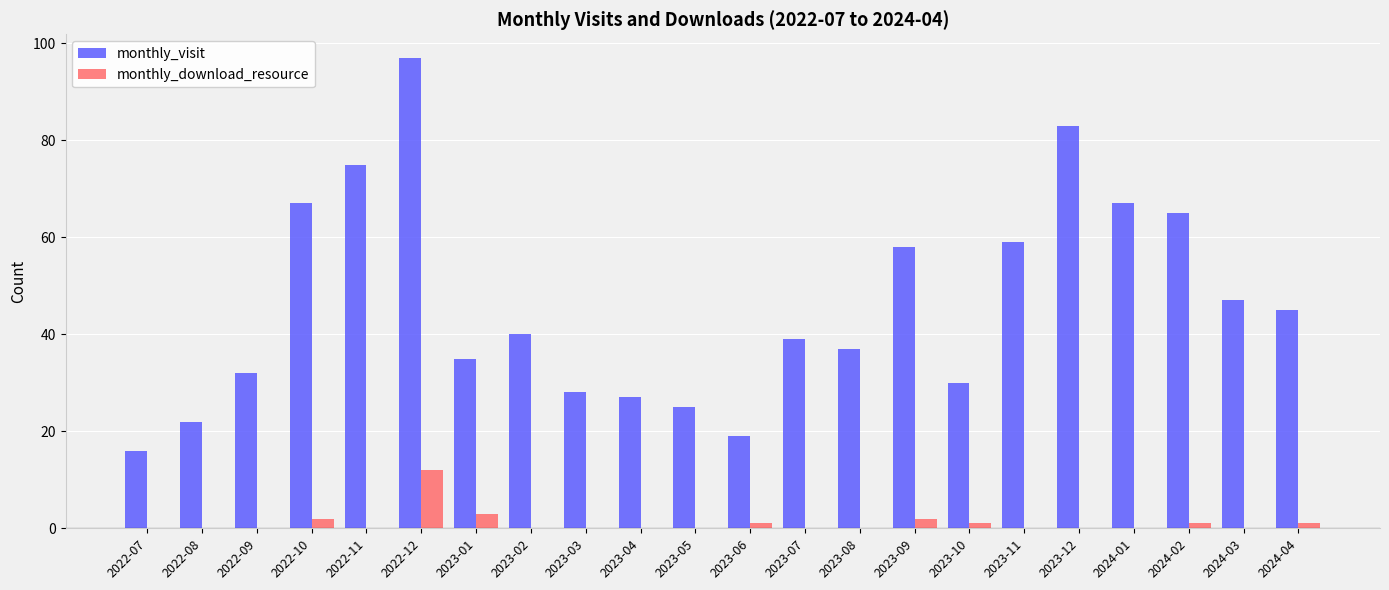

What are all the series names shown in the legend?

monthly_visit, monthly_download_resource